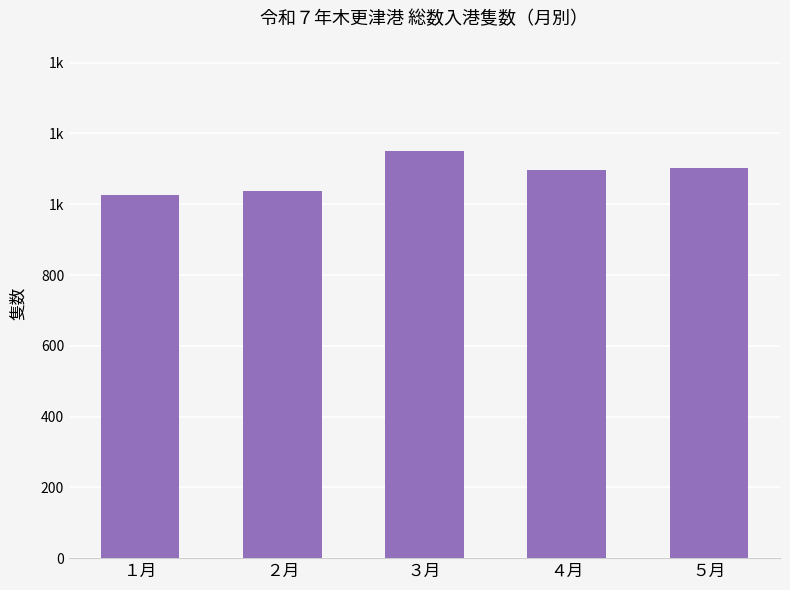

What is the smallest value displayed?

1026